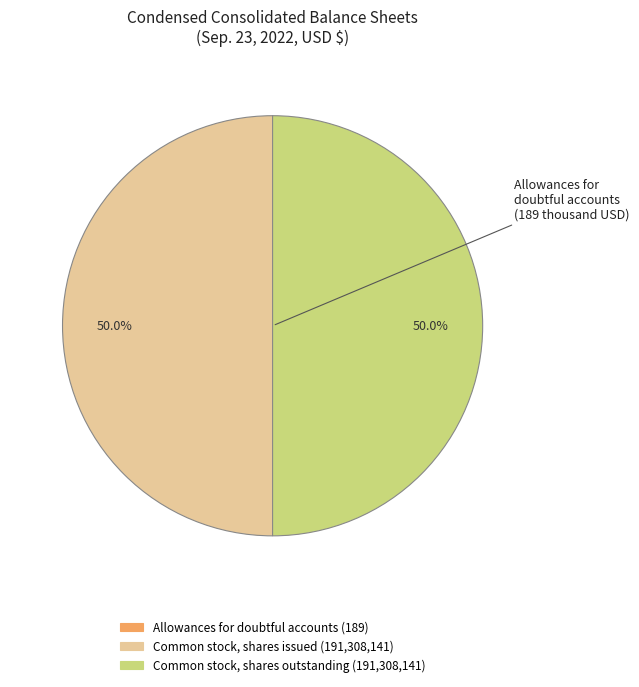

How many slices are in this pie chart?

3